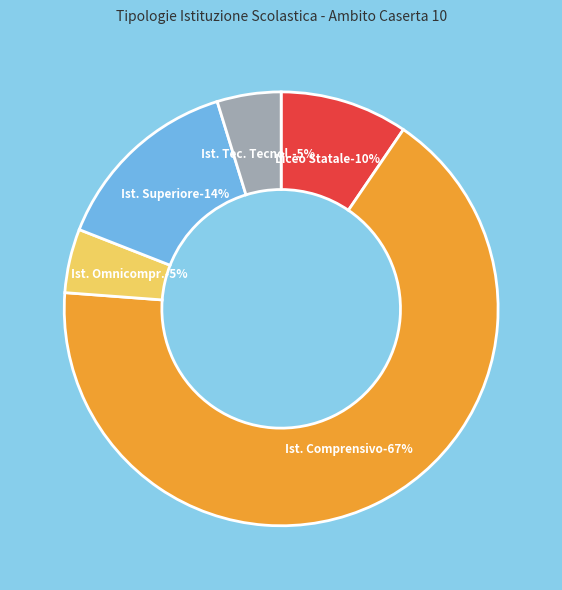

Approximately how many times larger is the value at ISTITUTO OMNICOMPRENSIVO compared to ISTITUTO COMPRENSIVO?

0.1